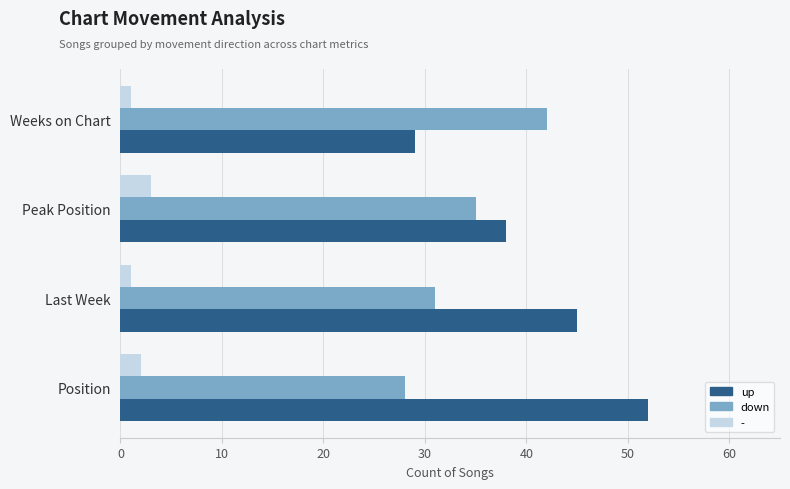

What are all the series names shown in the legend?

up, down, -